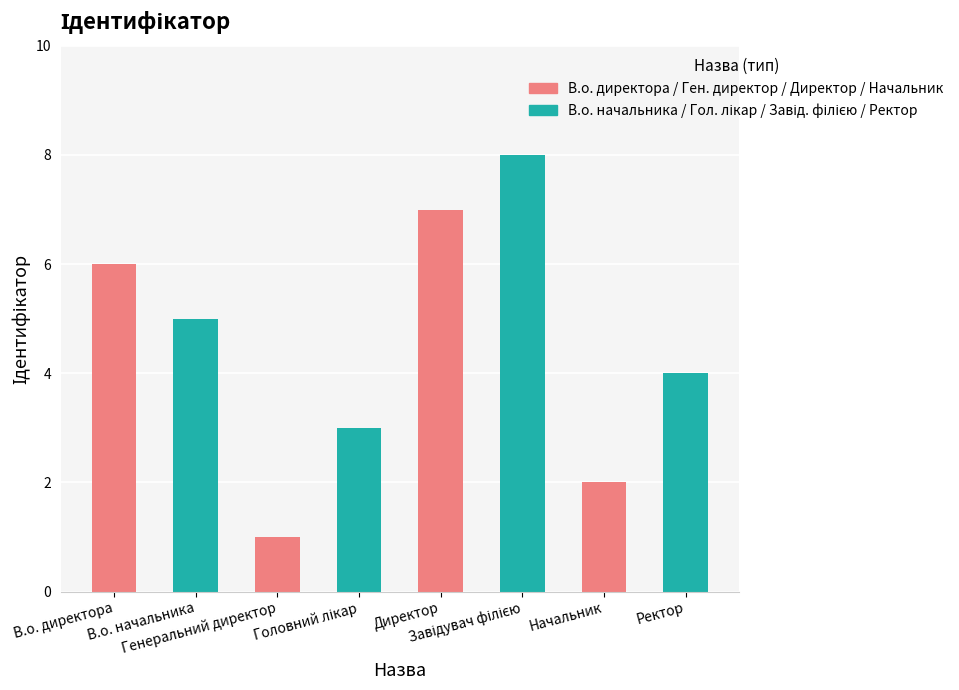

How many series are shown in this chart?

1